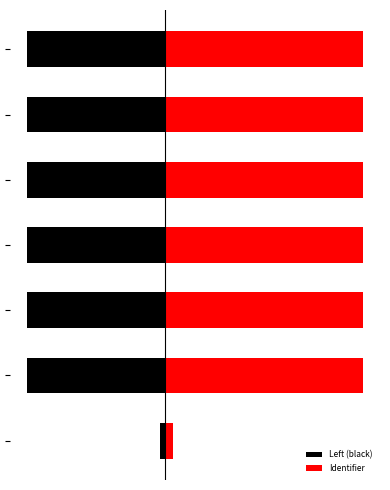

Which series has the largest total across all categories?

Identifier